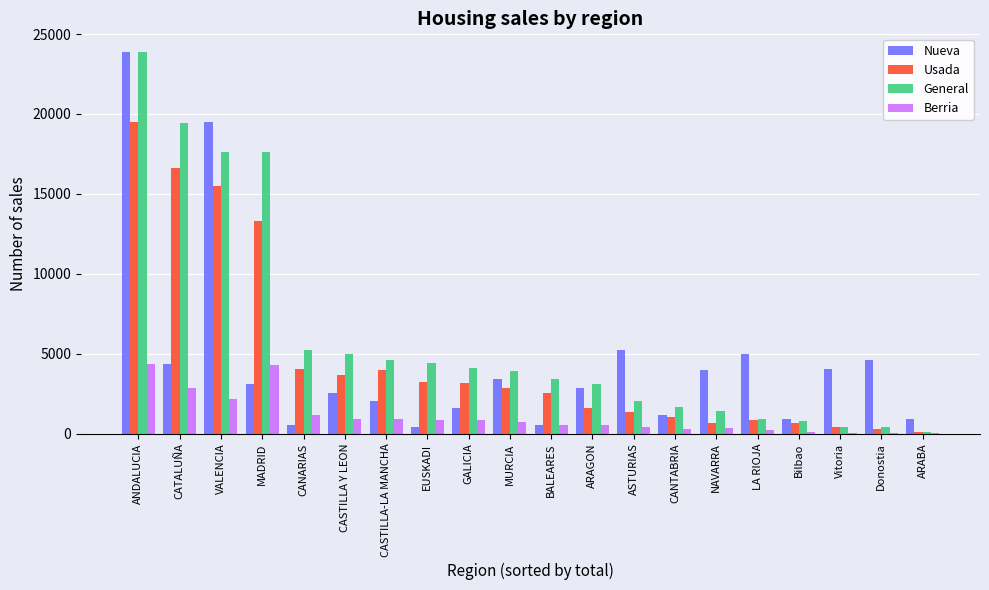

Read the Nueva value at MURCIA.

3416